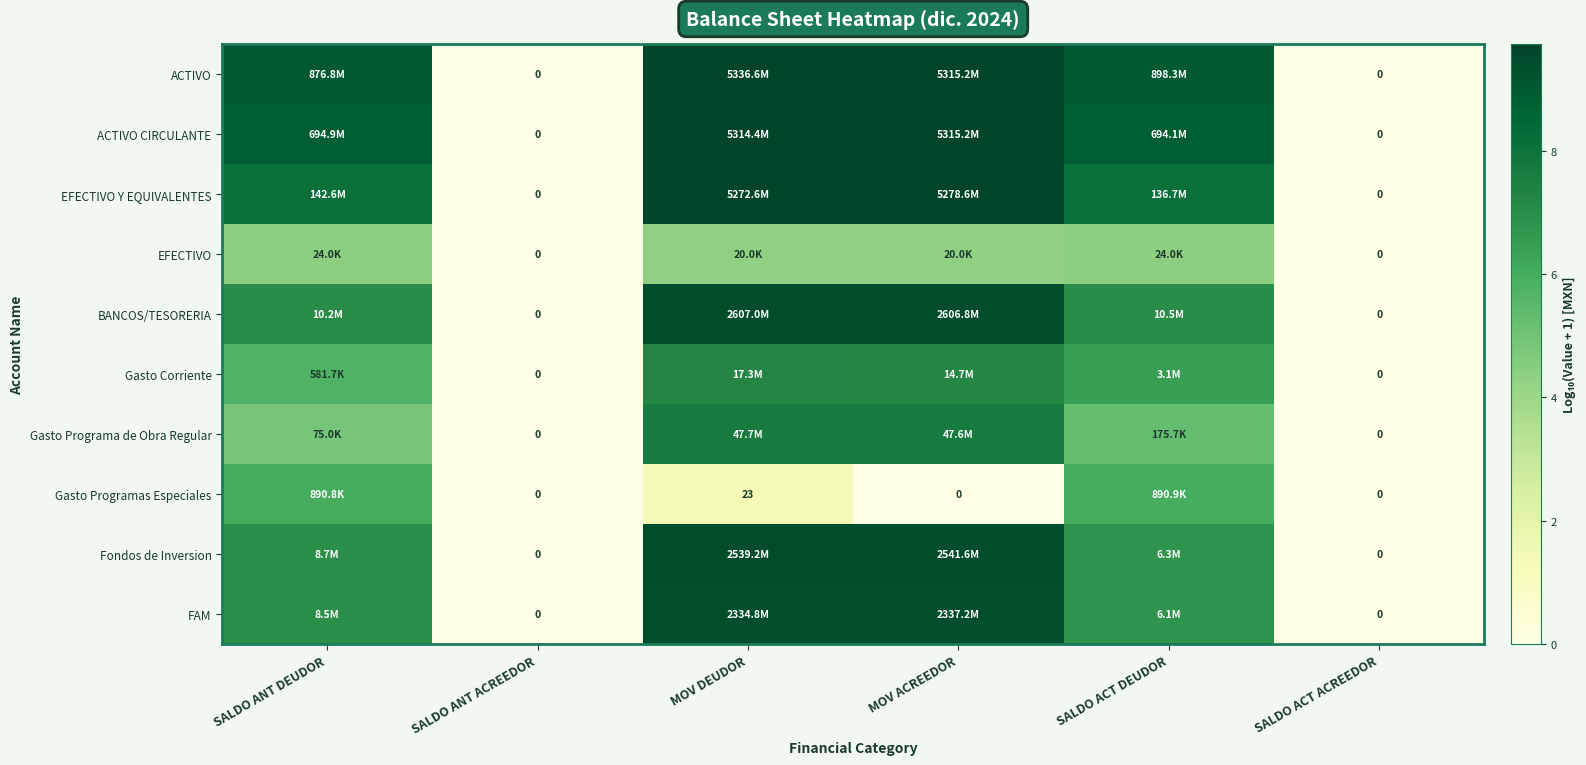

The value of FAM at SALDO ACT DEUDOR is 6.8. True or false?

True